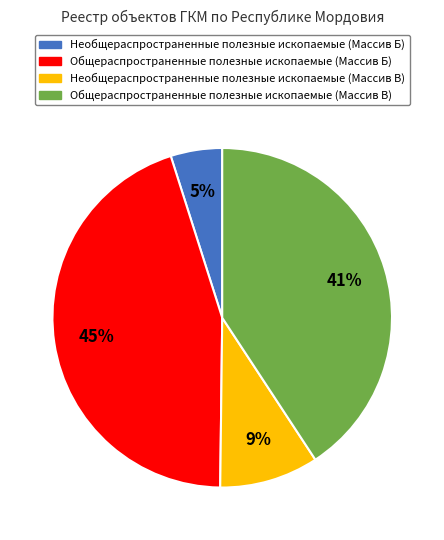

How many segments does this pie chart have?

4